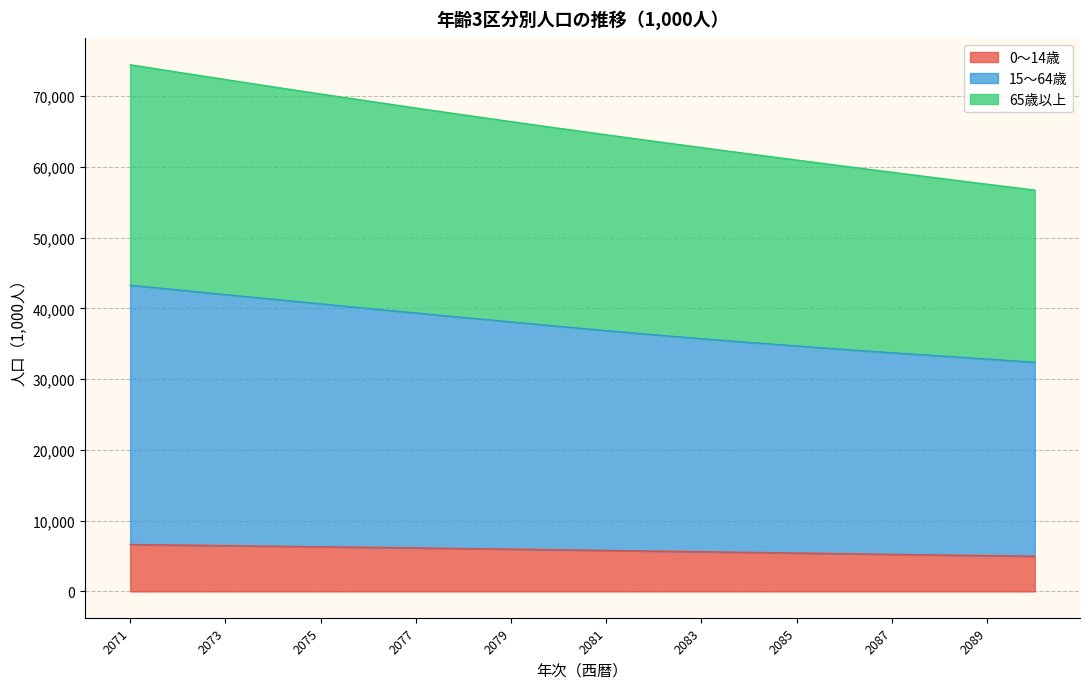

What is the difference between the maximum and minimum values in the 0～14歳 series?

1655.6